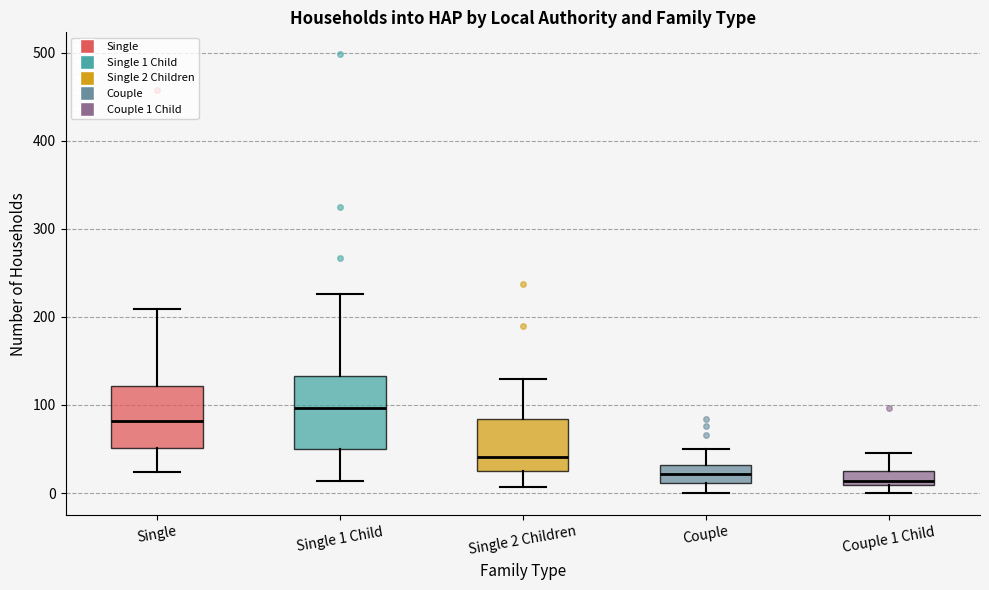

Reading left to right, read every box against the y-axis: the position of its median line, the range the box covers, and the ends of its whiskers. The values are not printed on the chart, so give them approximately, as read against the axis.

Single: median 80, box 50 to 120, whiskers 20 to 210
Single 1 Child: median 100, box 50 to 130, whiskers 10 to 230
Single 2 Children: median 40, box 30 to 80, whiskers 10 to 130
Couple: median 20, box 10 to 30, whiskers 0 to 50
Couple 1 Child: median 10 (just above the box's lower edge), box 10 to 30, whiskers 0 to 50